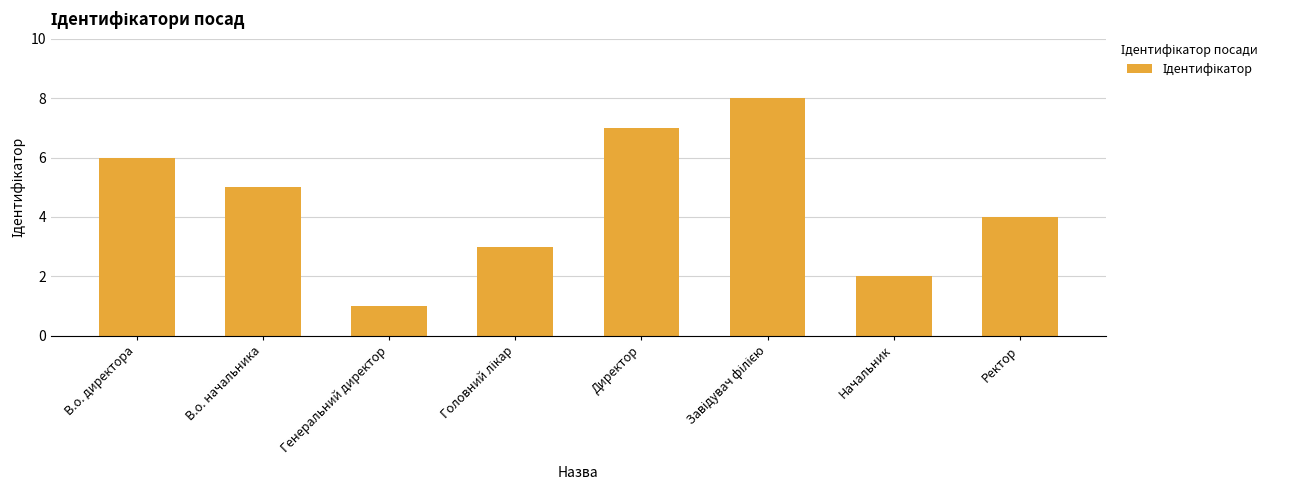

What is the difference between the maximum and minimum values?

7